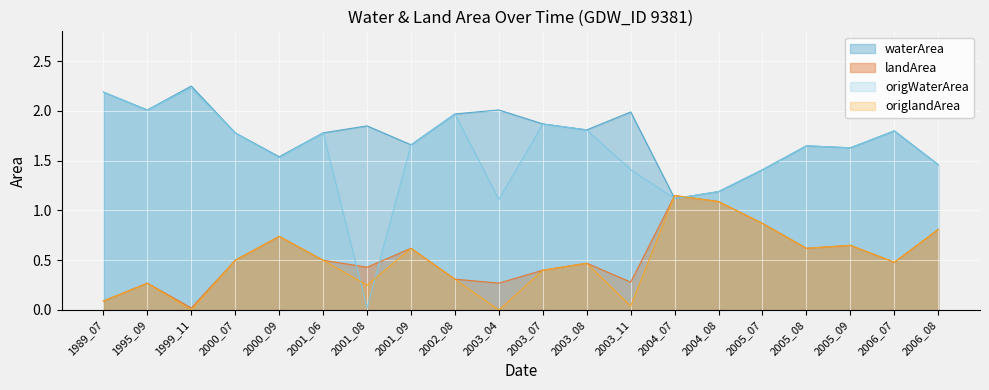

How many distinct data groups are displayed?

4